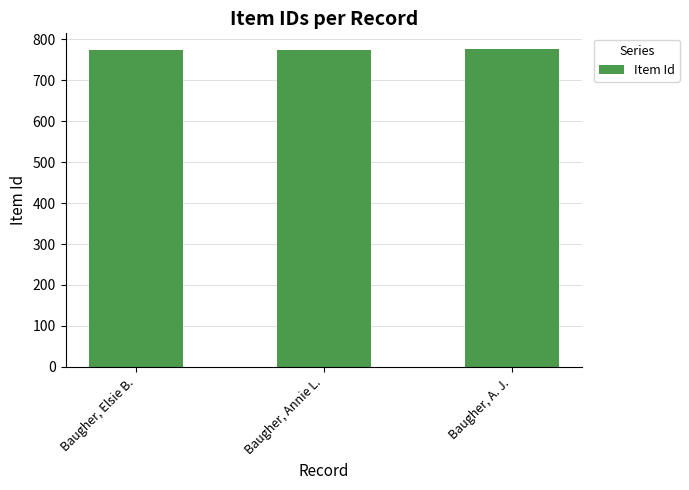

What is the difference between the maximum and minimum values?

2